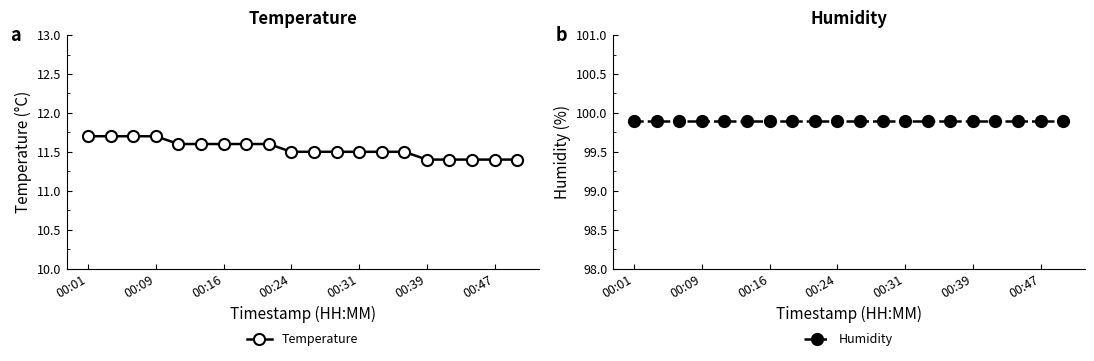

Is it true that Temperature equals 7.0 at 00:31?

False